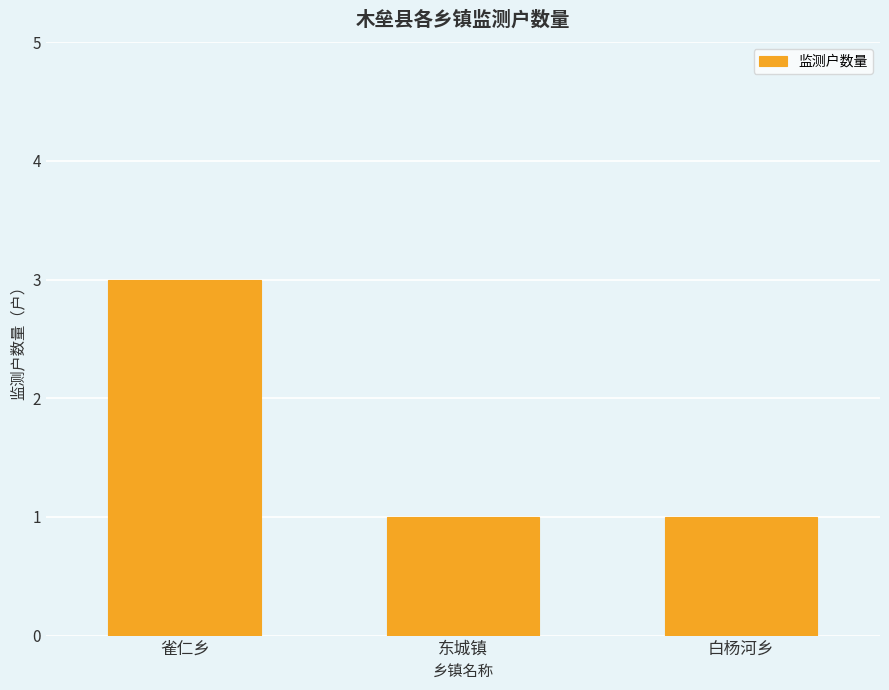

What is the value of the 2nd bar from the left?

1